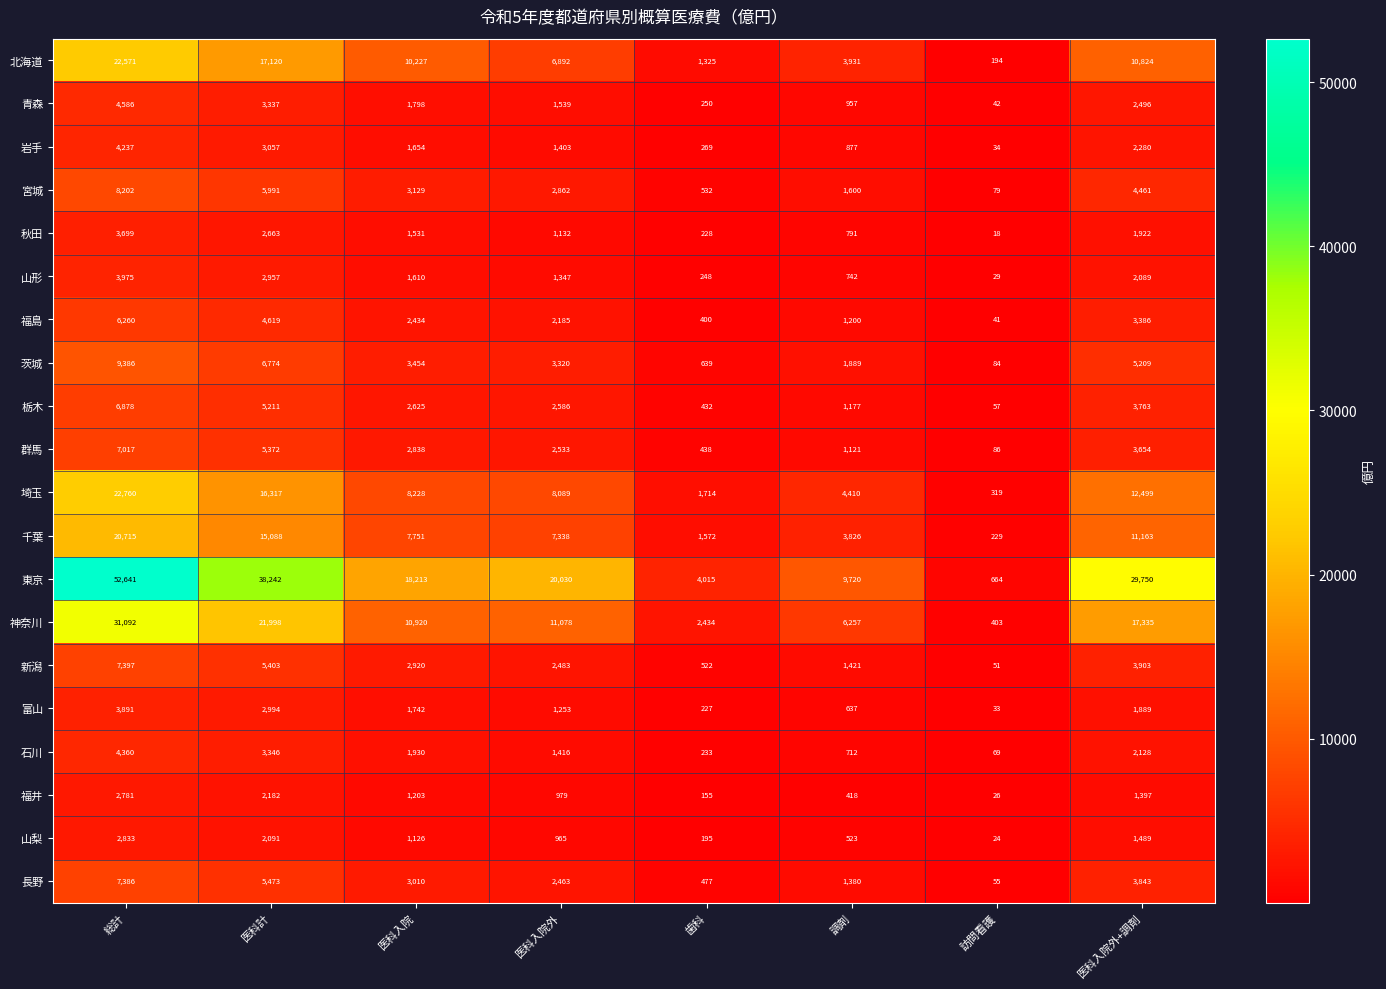

At which label is 新潟 closest to 3724?

医科入院外+調剤